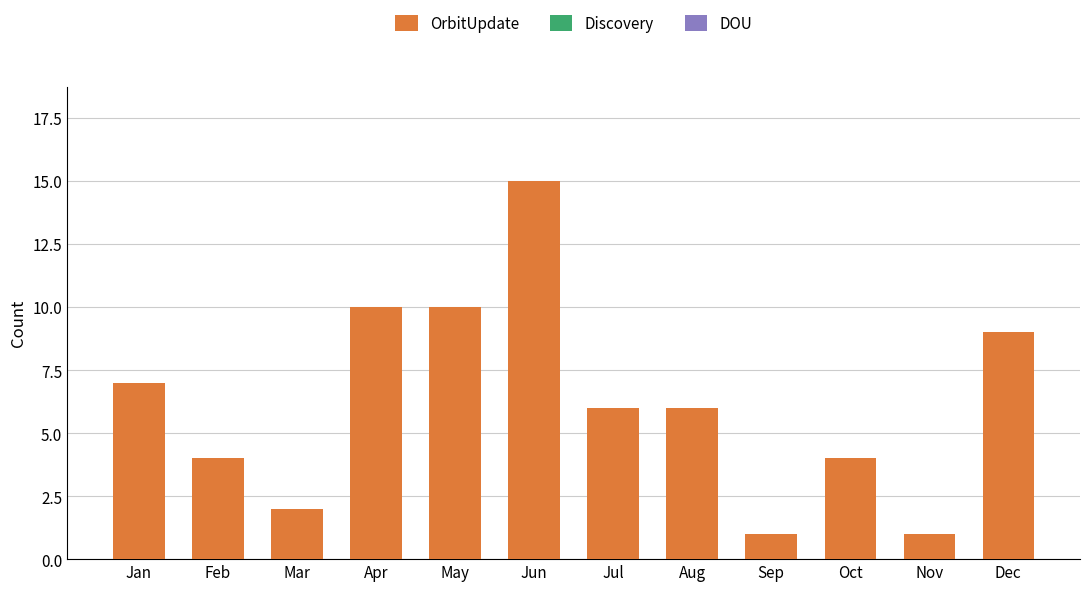

Are the bars horizontal?

No